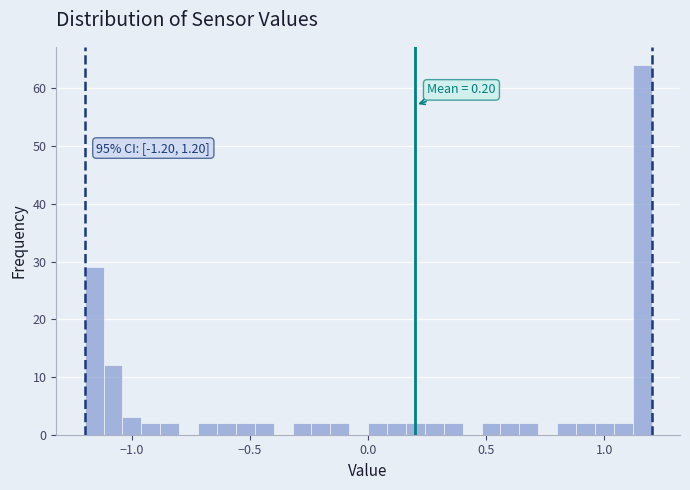

Read against the x-axis, roughly where is the centre of the tallest bar?

1.15